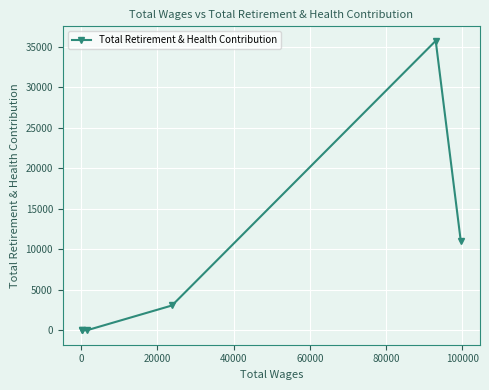

What is the maximum value shown in the chart?

35703